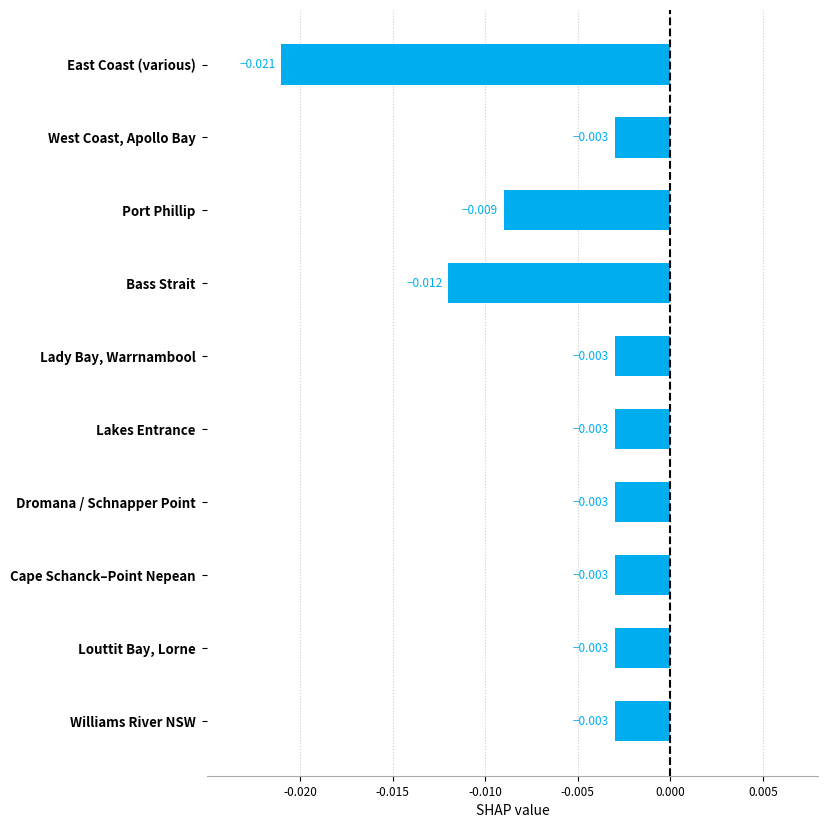

What is the label of the 10th bar from the top?

Williams River NSW